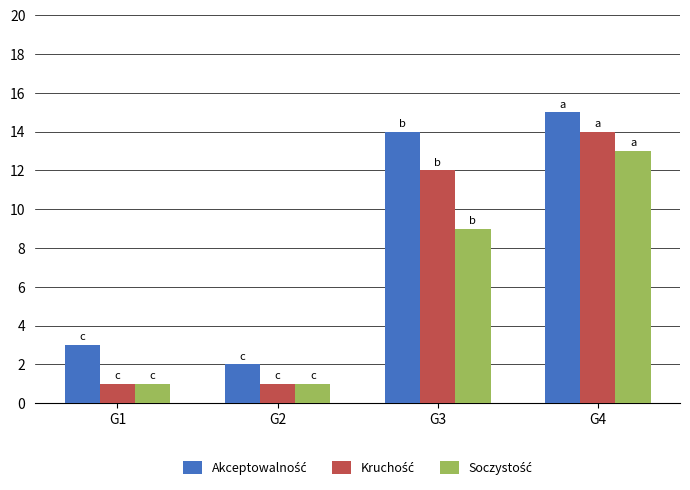

At how many categories does at least one series exceed 13?

2